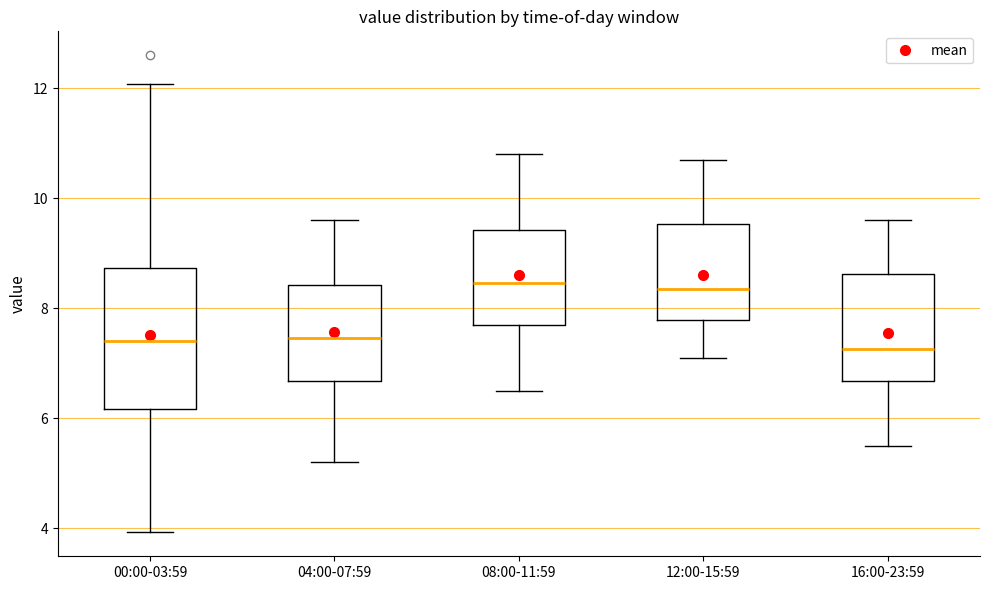

Reading left to right, read every box against the y-axis: the position of its median line, the range the box covers, and the ends of its whiskers. The values are not printed on the chart, so give them approximately, as read against the axis.

00:00-03:59: median 7.4, box 6.2 to 8.8, whiskers 4.0 to 12.0
04:00-07:59: median 7.4, box 6.6 to 8.4, whiskers 5.2 to 9.6
08:00-11:59: median 8.4, box 7.8 to 9.4, whiskers 6.6 to 10.8
12:00-15:59: median 8.4, box 7.8 to 9.6, whiskers 7.2 to 10.8
16:00-23:59: median 7.2, box 6.6 to 8.6, whiskers 5.6 to 9.6